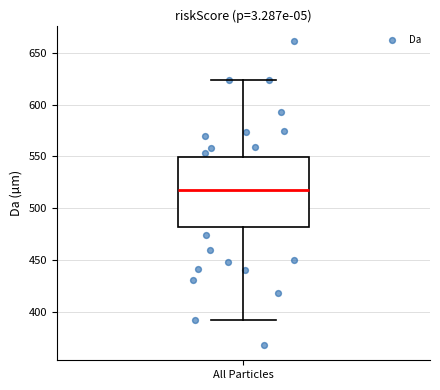

Transcribe this box plot: give where the median line is, the range the box spans, and where the two whiskers end, as read against the y-axis. The values are not printed on the chart, so give them approximately, as read against the axis.

median 520, box 480 to 550, whiskers 390 to 625